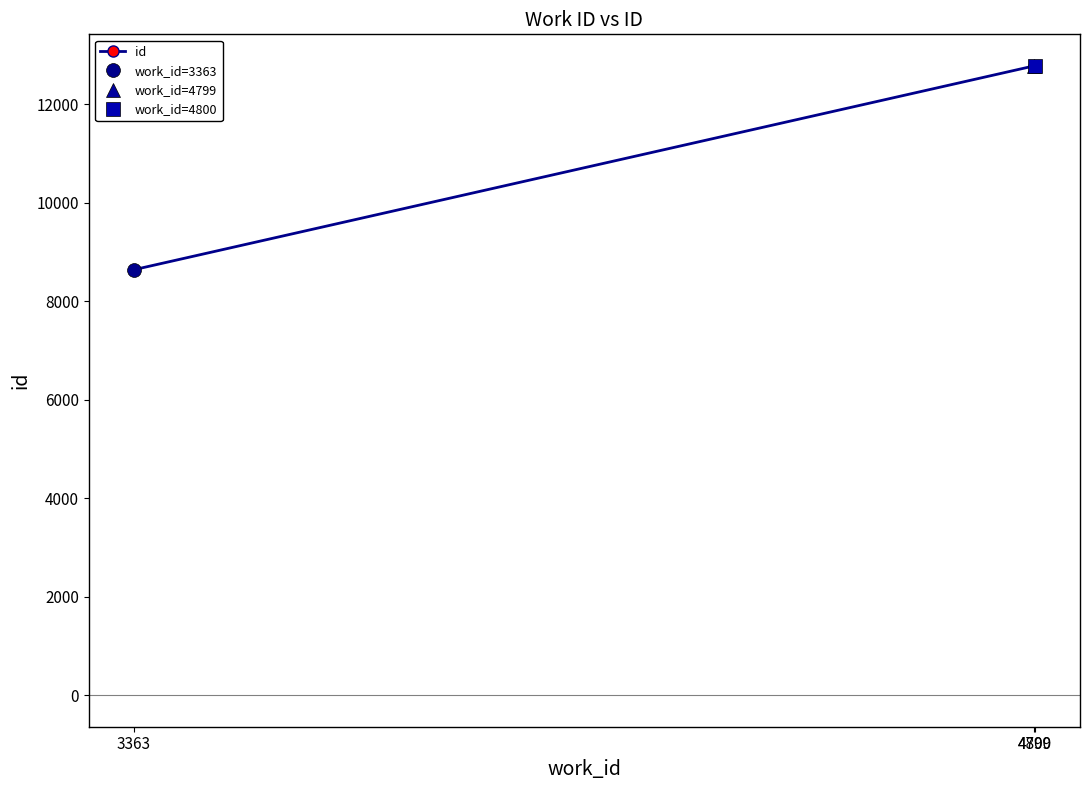

What is the smallest value displayed?

8637